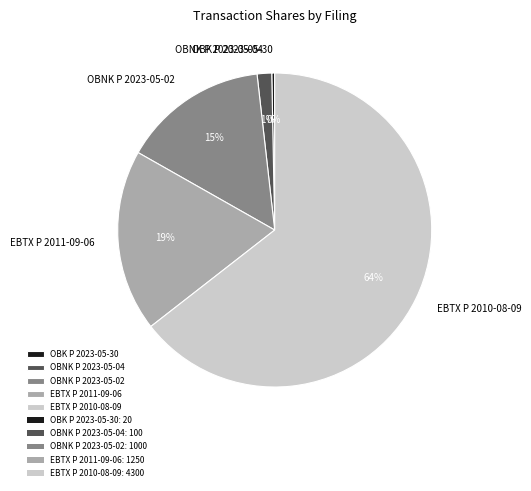

Is the sum of OBK P 2023-05-30 and OBNK P 2023-05-02 greater than half?

No